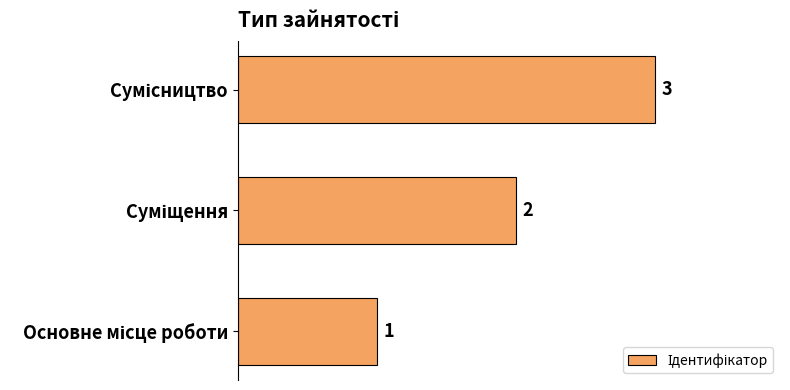

How many values are between 1 and 3?

3